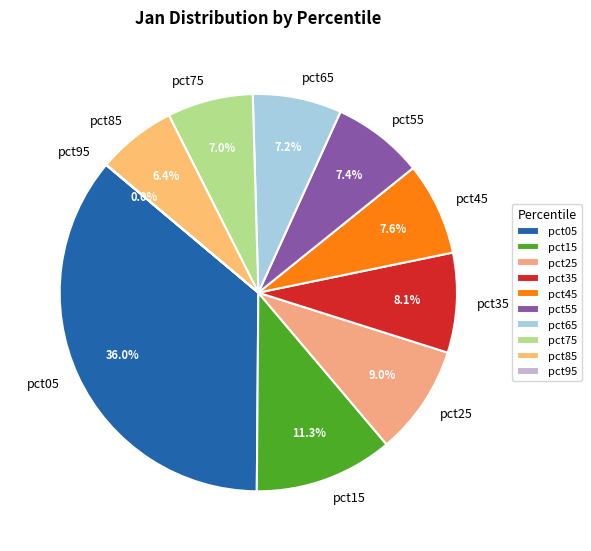

Is there any slice that represents more than half of the pie?

No